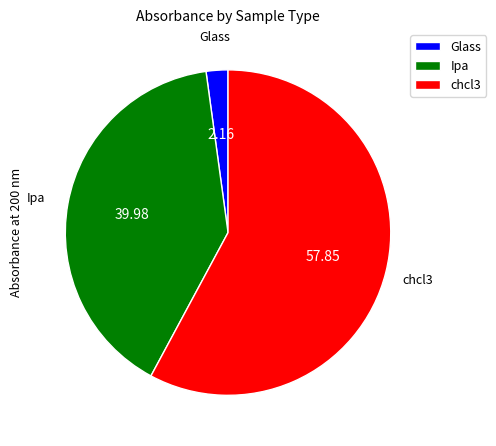

Is it true that chcl3 is 65% of the pie?

False